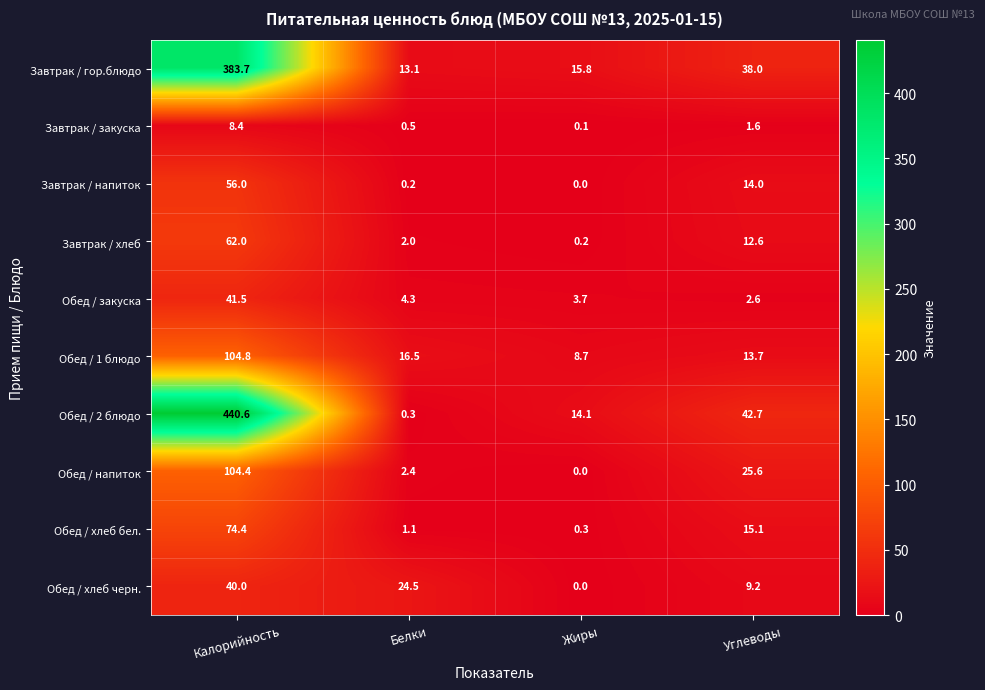

Which series has the largest range (max minus min)?

Обед / 2 блюдо